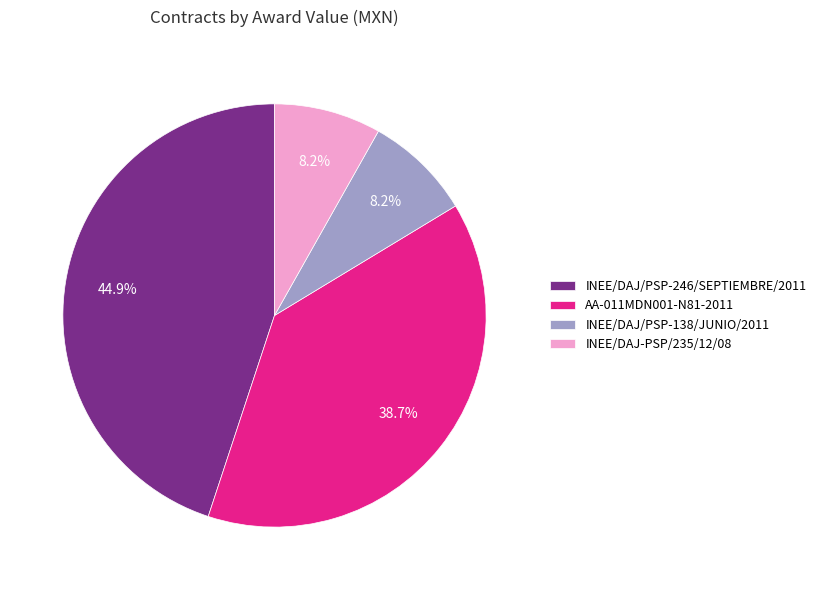

Count the number of slices in the pie.

4